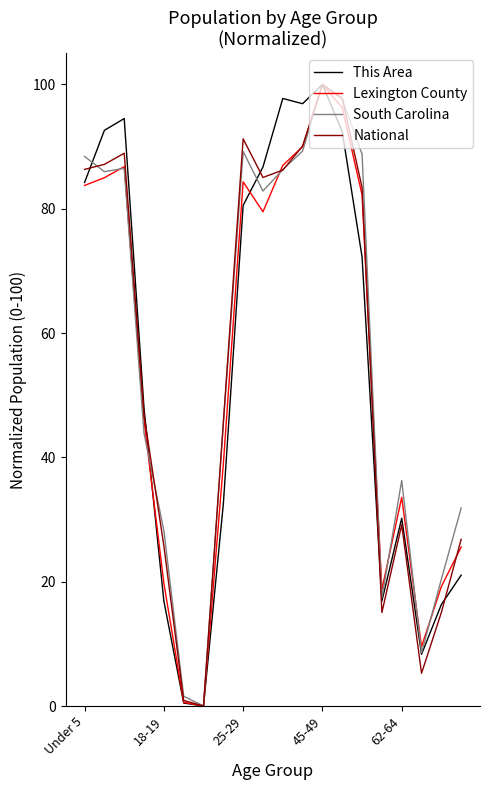

What are all the series names shown in the legend?

This Area, Lexington County, South Carolina, National